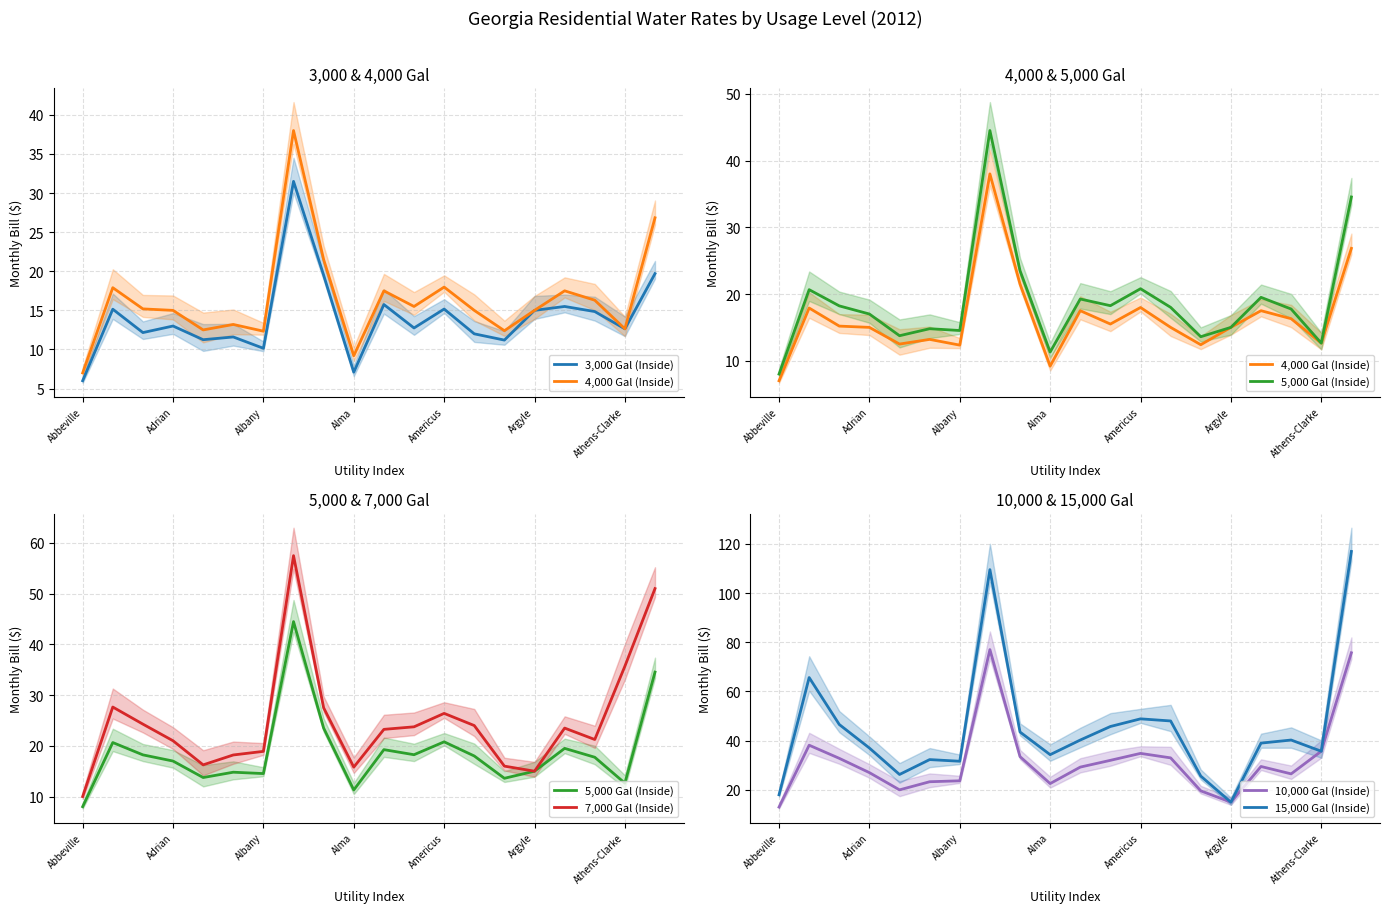

What are all the series names shown in the legend?

3,000 Gal (Inside), 4,000 Gal (Inside), 5,000 Gal (Inside), 7,000 Gal (Inside), 10,000 Gal (Inside), 15,000 Gal (Inside)